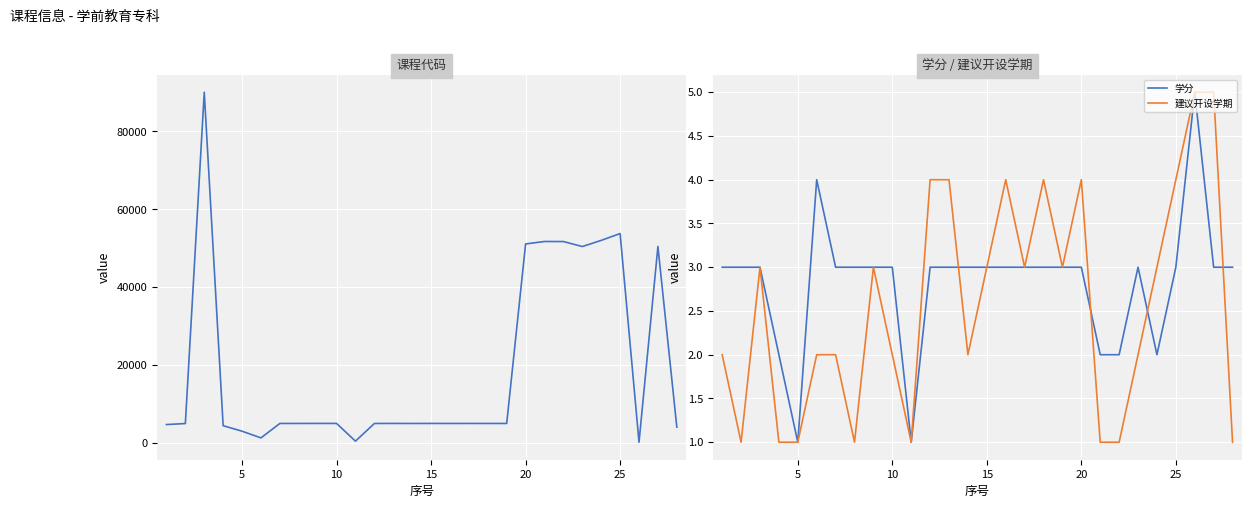

Is it true that 建议开设学期 equals 3 at 20?

False